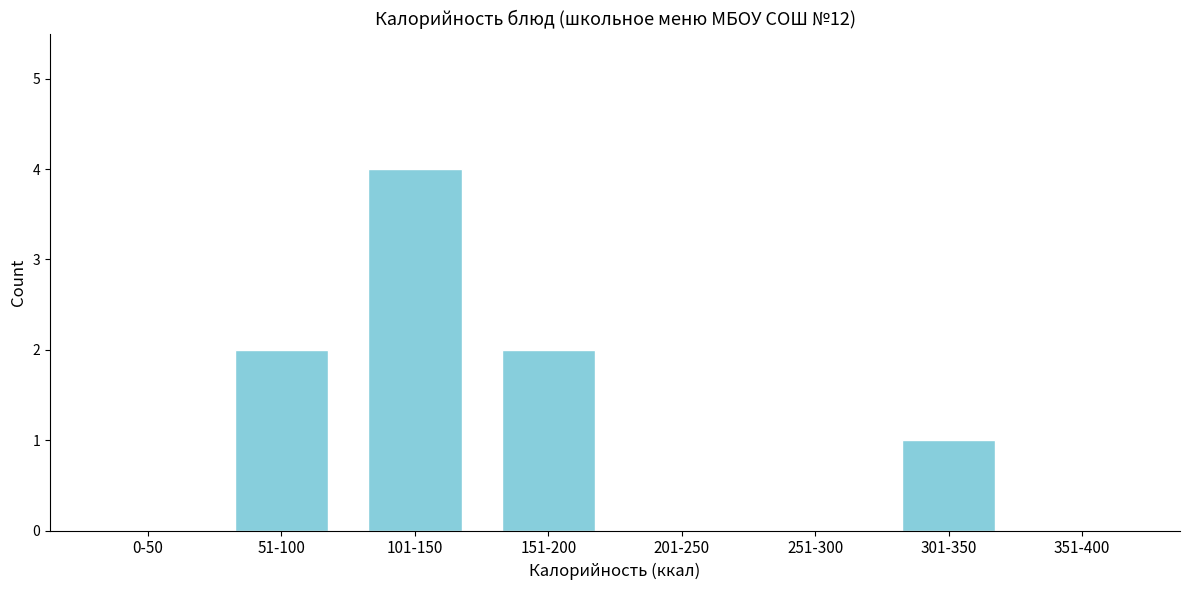

Reading right to left, extract all data points from this chart.

351-400=0	301-350=1	251-300=0	201-250=0	151-200=2	101-150=4	51-100=2	0-50=0